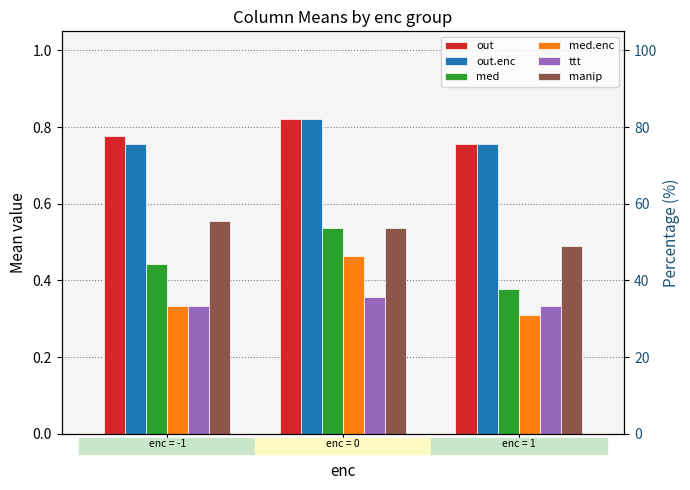

What is the value of the out bar at the 1st from the left?

0.8